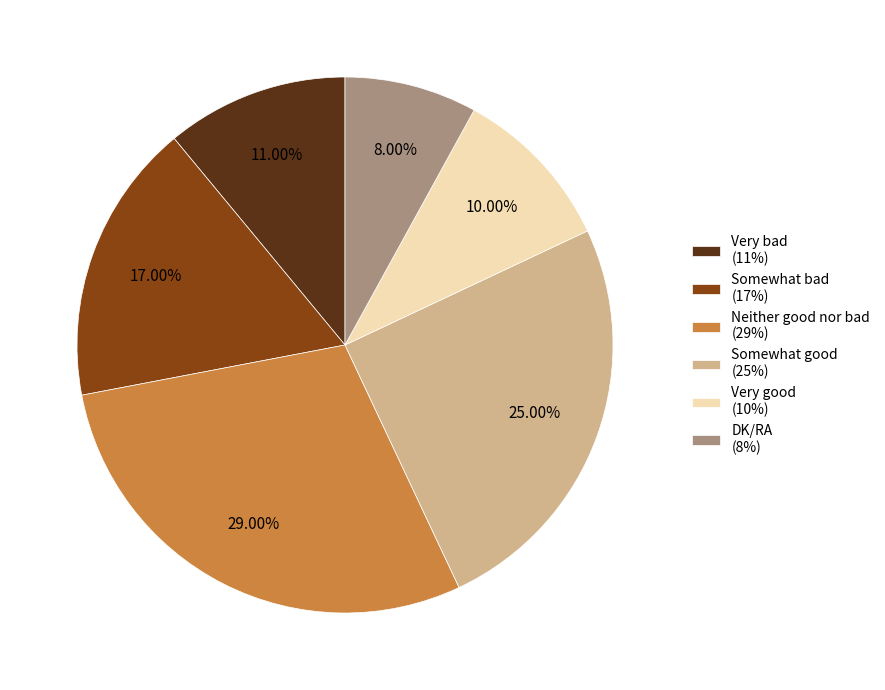

Which has a higher value, Very bad or Somewhat bad?

Somewhat bad